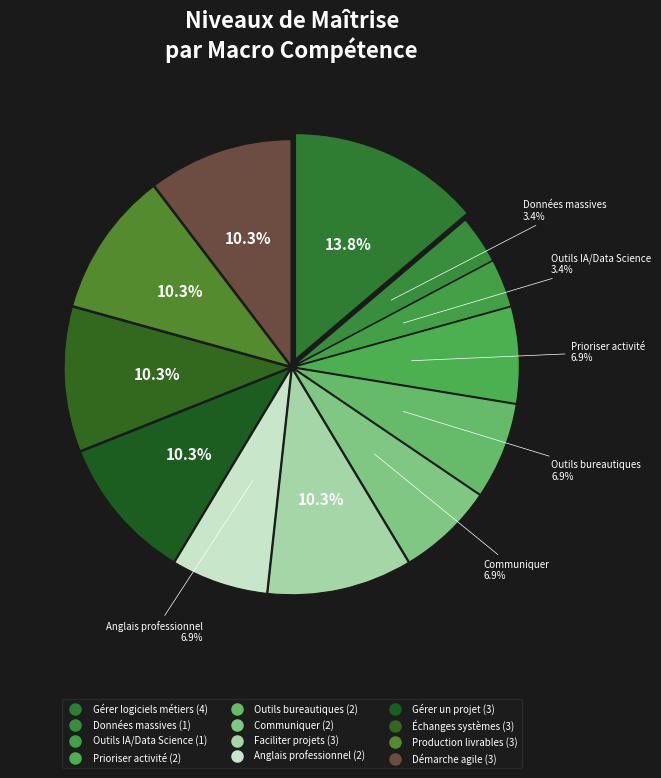

How many slices are in this pie chart?

12